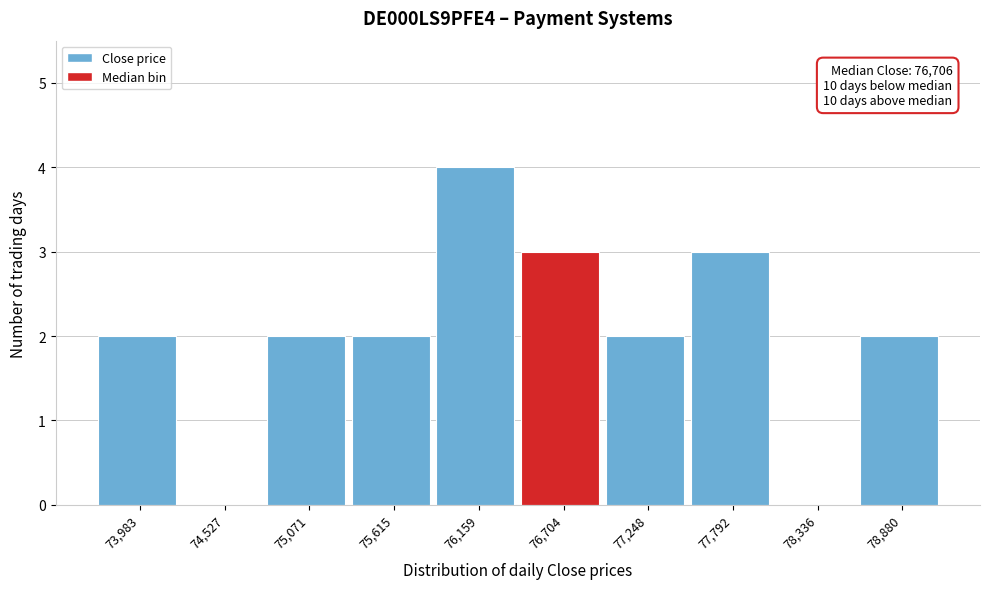

Reading left to right, what are all the values shown in this chart?

73,983=2	74,527=0	75,071=2	75,615=2	76,159=4	76,704=3	77,248=2	77,792=3	78,336=0	78,880=2